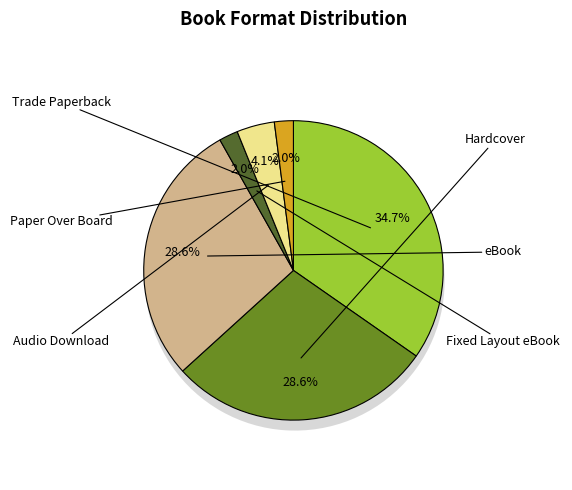

Between Trade Paperback and Paper Over Board, which is larger?

Trade Paperback